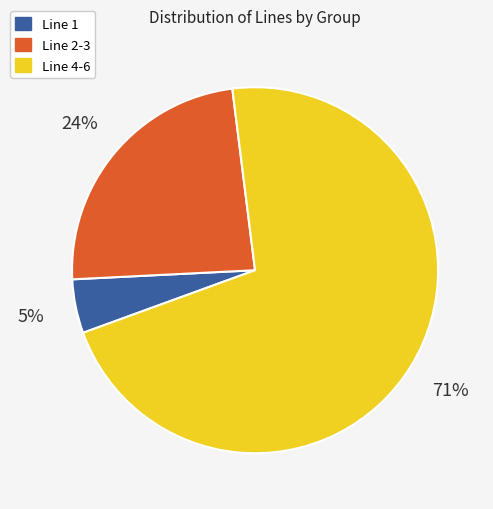

What is the smallest slice in the pie chart?

Line 1